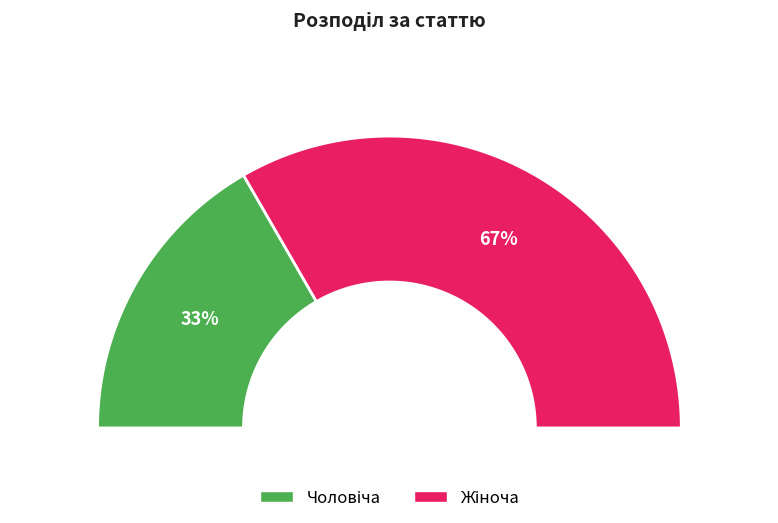

The Жіноча slice represents 67% of the pie. True or false?

True